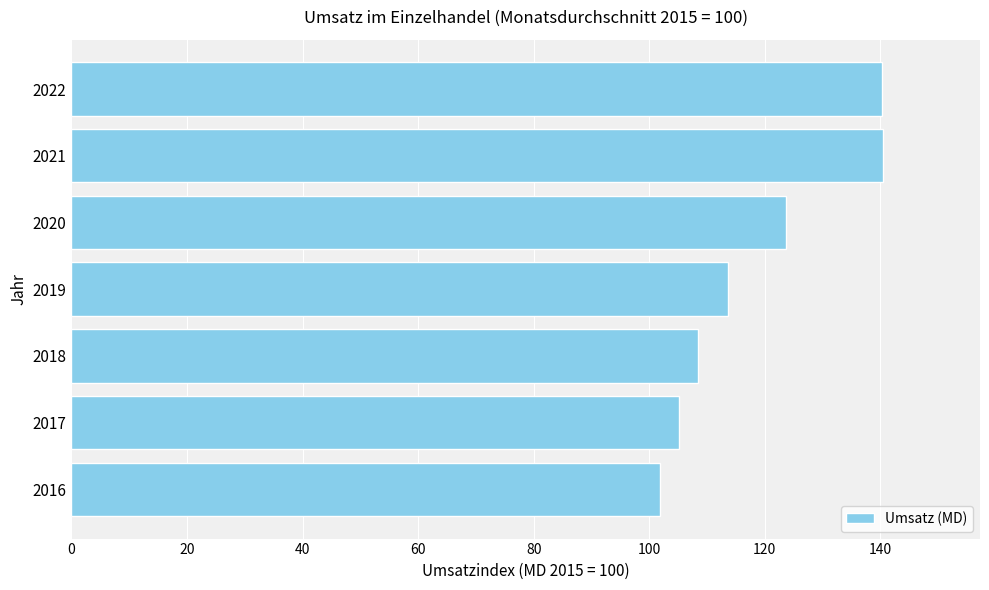

How many bars are there in total?

7